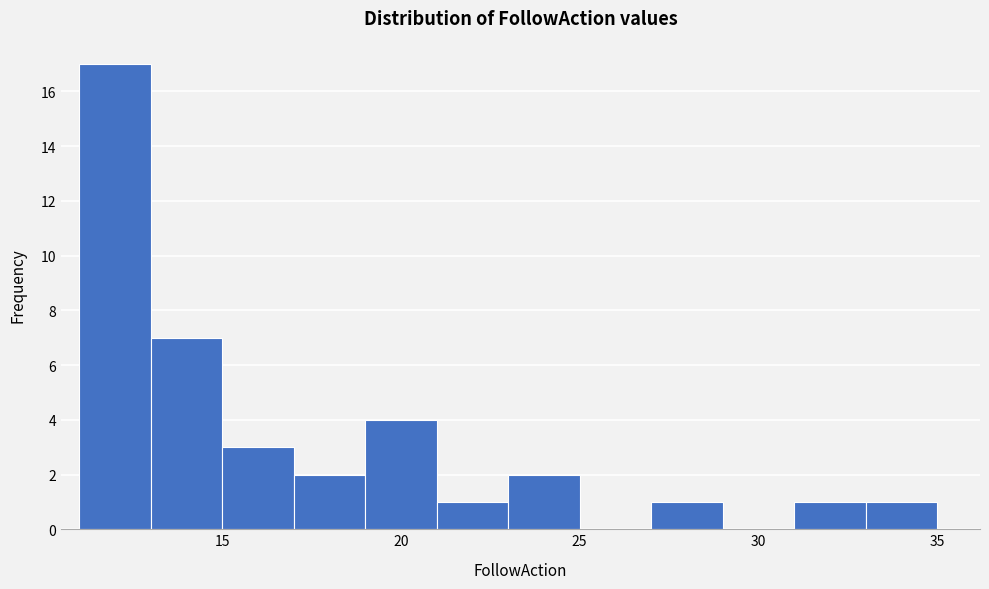

Reading left to right, list every bar in this chart as the range it spans on the x-axis followed by its height. The values are not printed on the chart, so give them approximately, as read against the axis.

11 to 13: 17
13 to 15: 7
15 to 17: 3
17 to 19: 2
19 to 21: 4
21 to 23: 1
23 to 25: 2
25 to 27: 0
27 to 29: 1
29 to 31: 0
31 to 33: 1
33 to 35: 1